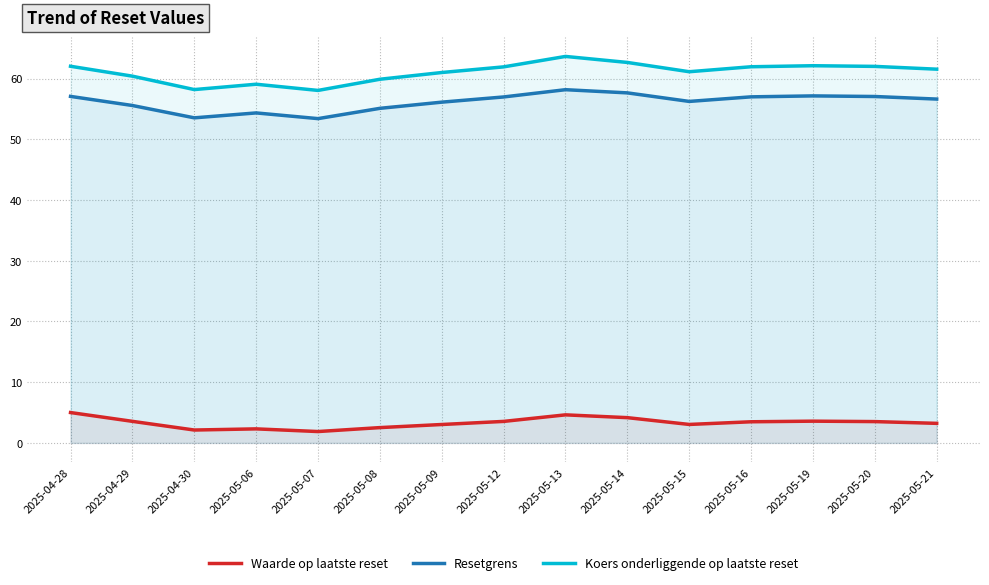

Which series has the largest total across all categories?

Koers onderliggende op laatste reset